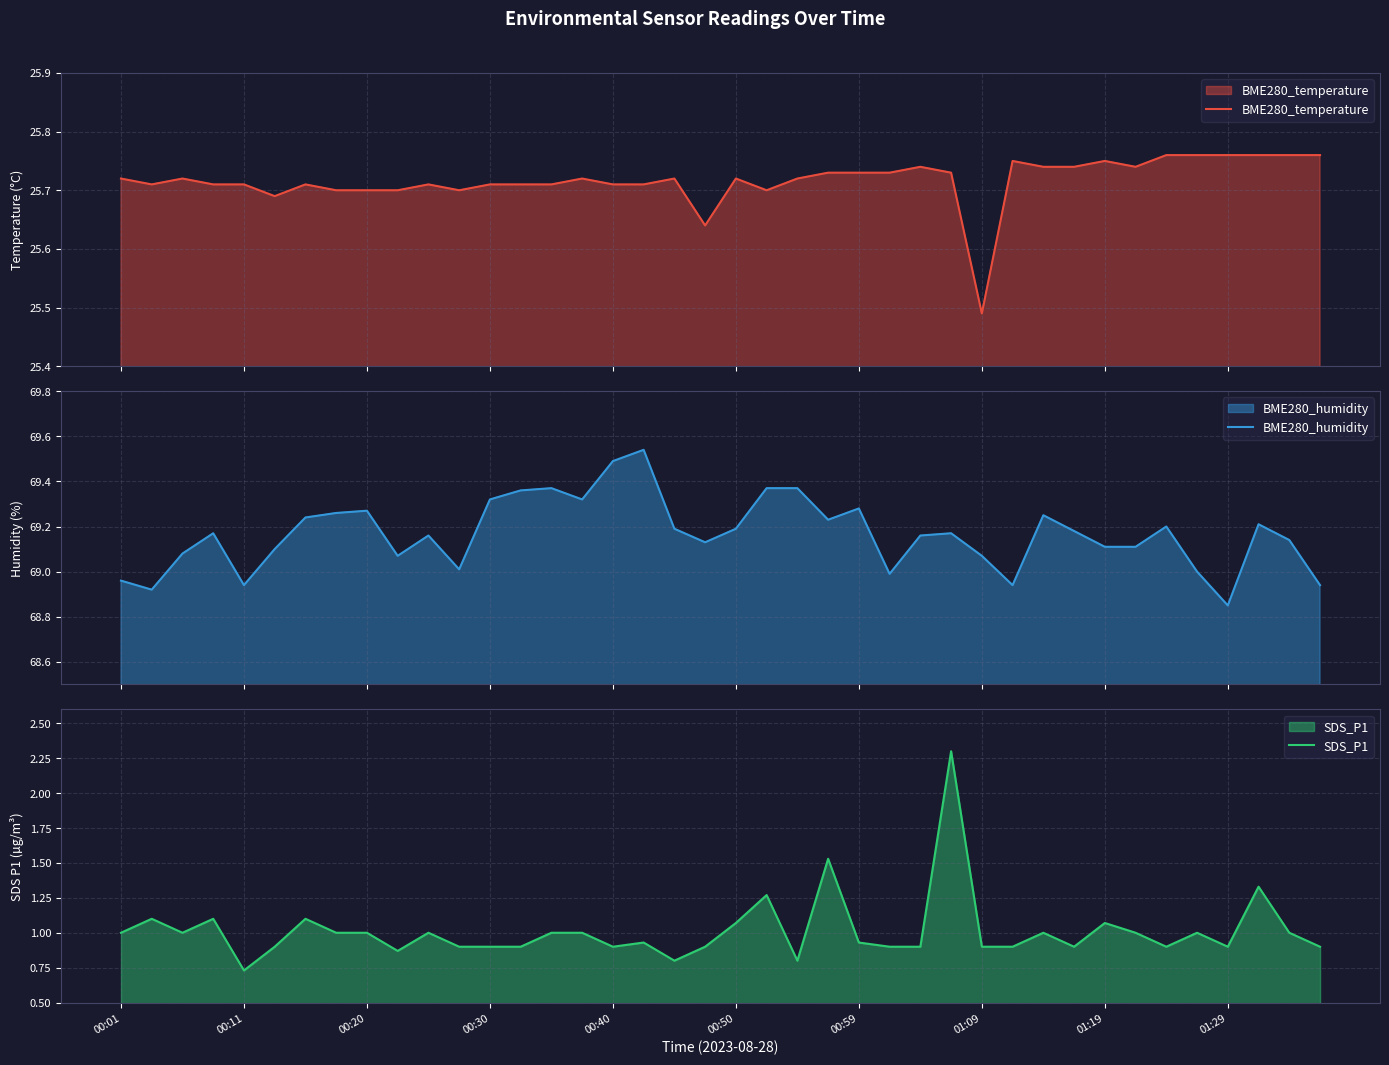

Reading left to right, extract all data points from this chart.

BME280_temperature: 25.7	25.7	25.7	25.7	25.7	25.7	25.7	25.7	25.7	25.7	25.7	25.7	25.7	25.7	25.7	25.7	25.7	25.7	25.7	25.6	25.7	25.7	25.7	25.7	25.7	25.7	25.7	25.7	25.5	25.8	25.7	25.7	25.8	25.7	25.8	25.8	25.8	25.8	25.8	25.8
BME280_humidity: 69.0	68.9	69.1	69.2	68.9	69.1	69.2	69.3	69.3	69.1	69.2	69.0	69.3	69.4	69.4	69.3	69.5	69.5	69.2	69.1	69.2	69.4	69.4	69.2	69.3	69.0	69.2	69.2	69.1	68.9	69.2	69.2	69.1	69.1	69.2	69.0	68.8	69.2	69.1	68.9
SDS_P1: 1.0	1.1	1.0	1.1	0.7	0.9	1.1	1.0	1.0	0.9	1.0	0.9	0.9	0.9	1.0	1.0	0.9	0.9	0.8	0.9	1.1	1.3	0.8	1.5	0.9	0.9	0.9	2.3	0.9	0.9	1.0	0.9	1.1	1.0	0.9	1.0	0.9	1.3	1.0	0.9